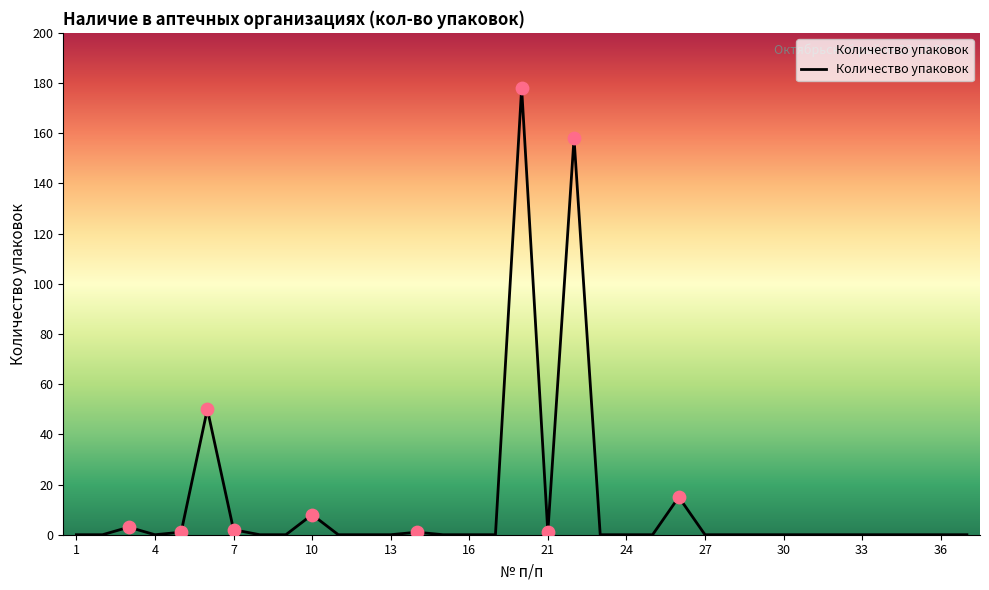

What is the maximum value shown in the chart?

178